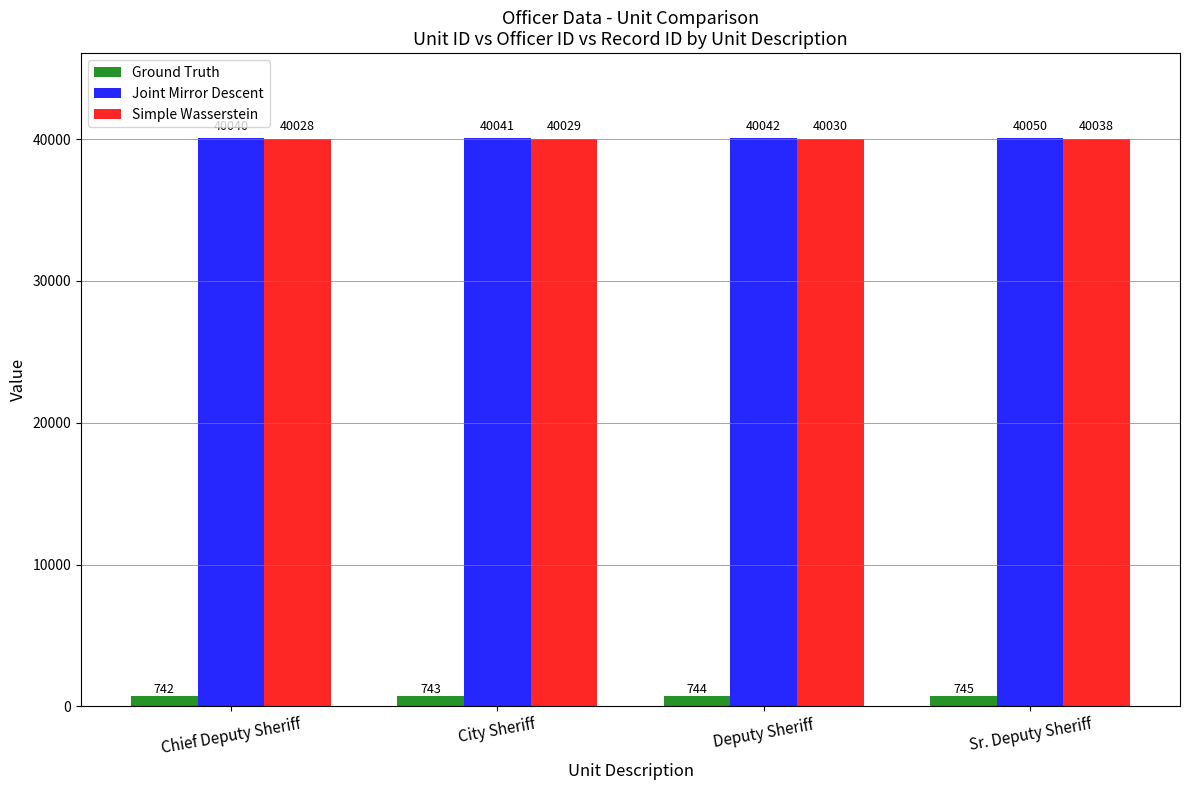

What is the spread (max minus min) of values at Sr. Deputy Sheriff?

39305